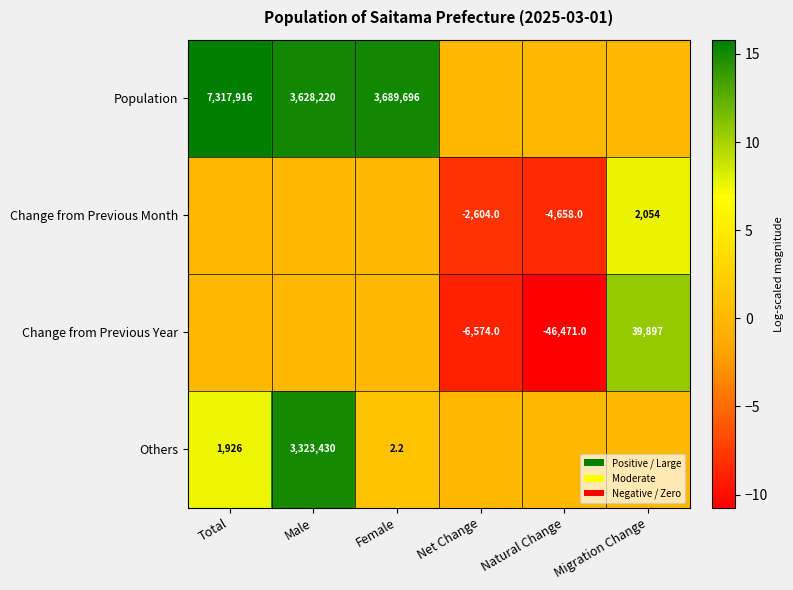

Is it true that Others equals 3323430.0 at Male?

True